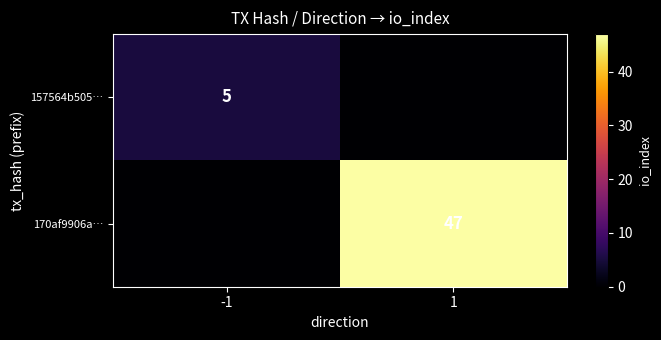

The 170af9906a… series shows 19 at 1. True or false?

False